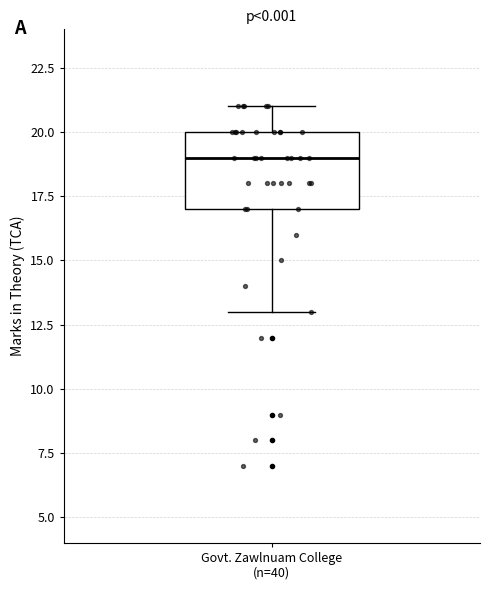

Read this box plot against the y-axis: the position of the median line, the range covered by the box, and the ends of both whiskers. The values are not printed on the chart, so give them approximately, as read against the axis.

median 19, box 17 to 20, whiskers 13 to 21